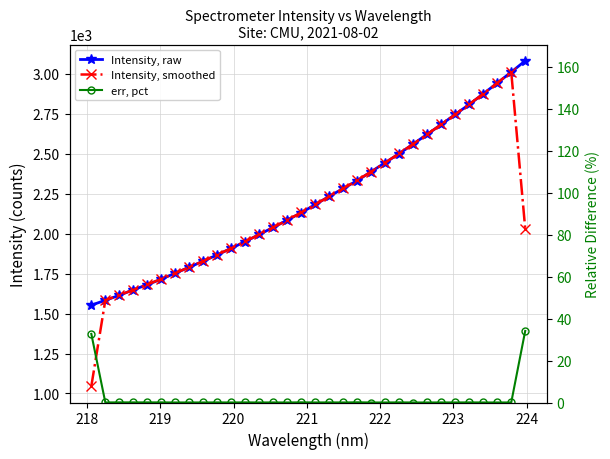

True or false: Intensity, smoothed and err, pct intersect in this chart.

False